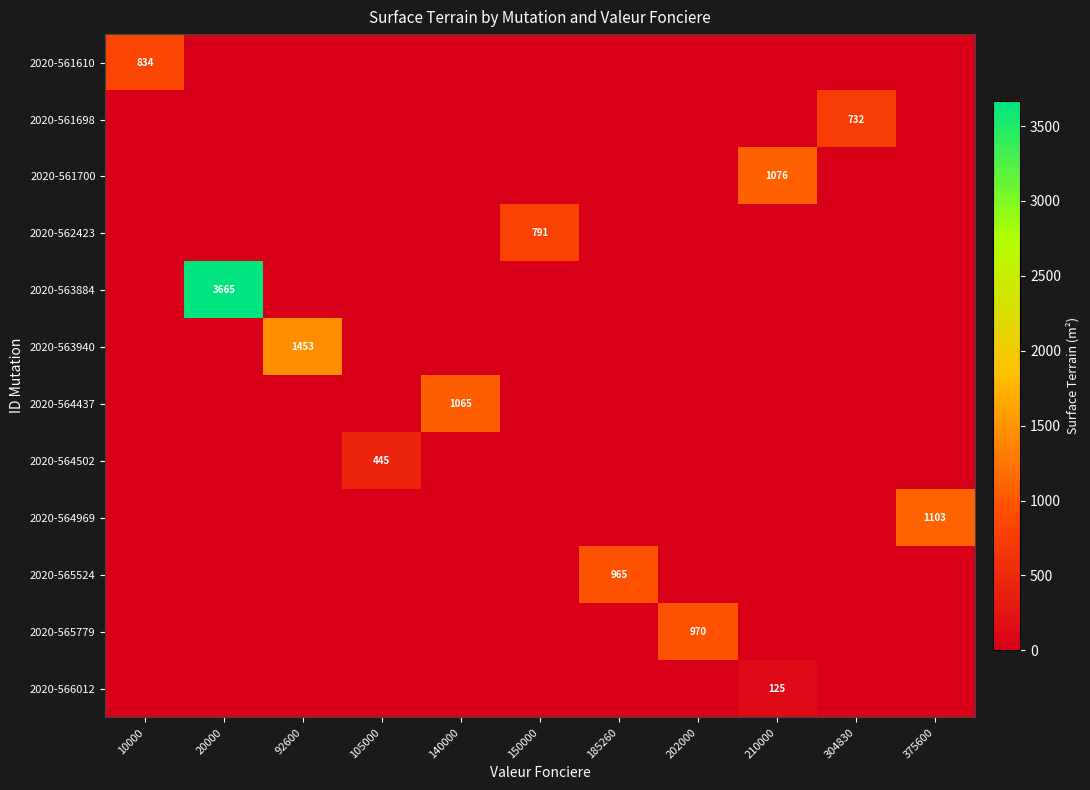

True or false: 2020-563884 has a value of 0 at 185260.

True